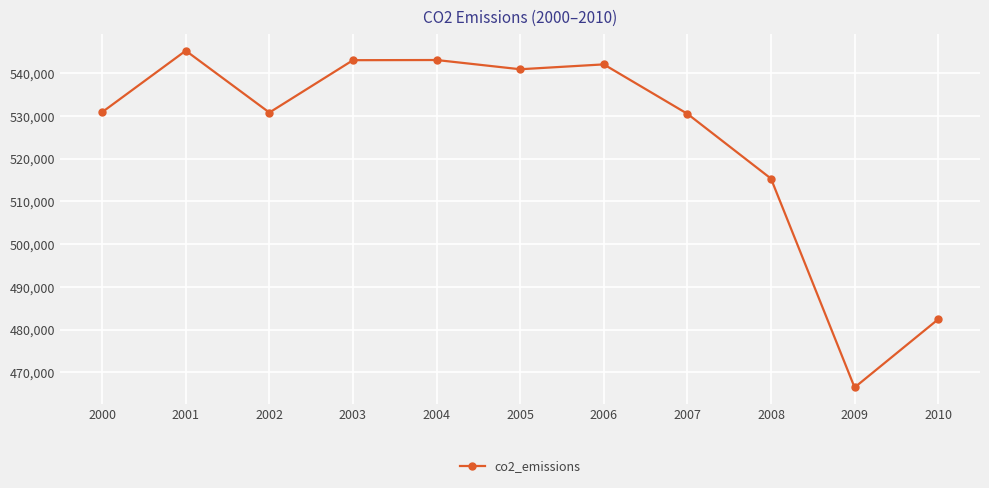

What is the sum of the values at 2009 and 2010?

948930